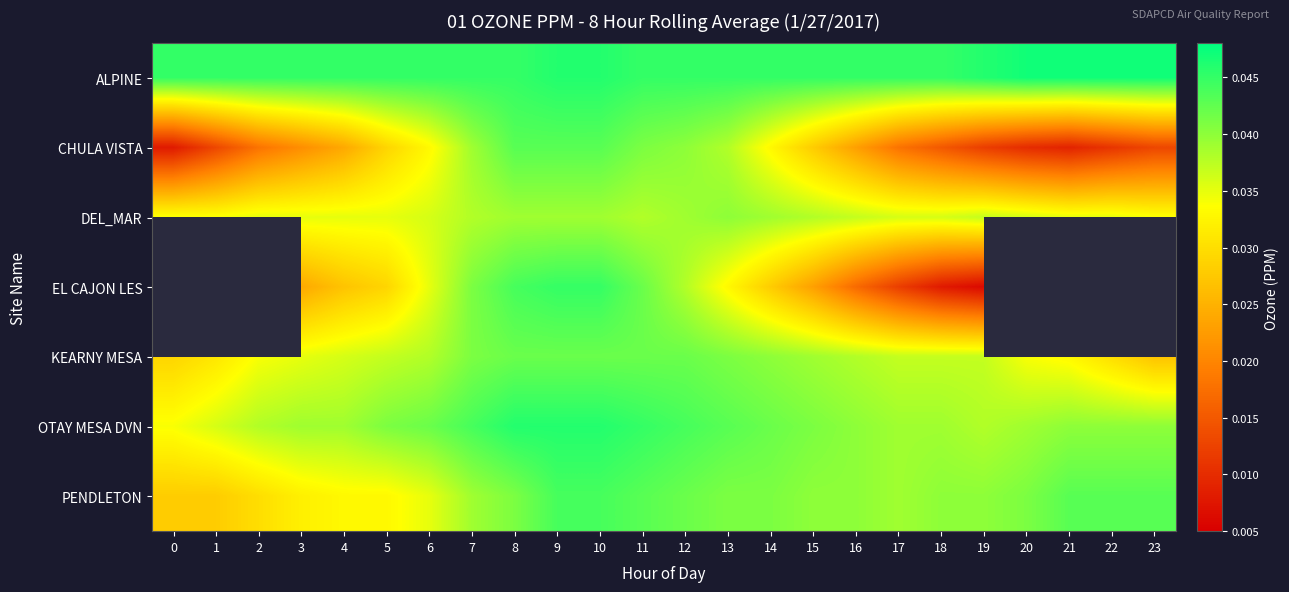

Reading left to right, list all the values displayed in this chart.

ALPINE: 0=0.0	1=0.0	2=0.0	3=0.0	4=0.0	5=0.0	6=0.0	7=0.0	8=0.0	9=0.0	10=0.0	11=0.0	12=0.0	13=0.0	14=0.0	15=0.0	16=0.0	17=0.0	18=0.0	19=0.0	20=0.0	21=0.0	22=0.0	23=0.0
CHULA VISTA: 0=0.0	1=0.0	2=0.0	3=0.0	4=0.0	5=0.0	6=0.0	7=0.0	8=0.0	9=0.0	10=0.0	11=0.0	12=0.0	13=0.0	14=0.0	15=0.0	16=0.0	17=0.0	18=0.0	19=0.0	20=0.0	21=0.0	22=0.0	23=0.0
DEL_MAR: 0=0.0	1=0.0	2=0.0	3=0.0	4=0.0	5=0.0	6=0.0	7=0.0	8=0.0	9=0.0	10=0.0	11=0.0	12=0.0	13=0.0	14=0.0	15=0.0	16=0.0	17=0.0	18=0.0	19=0.0	20=0.0	21=0.0	22=0.0	23=0.0
EL CAJON LES: 0=0.0	1=0.0	2=0.0	3=0.0	4=0.0	5=0.0	6=0.0	7=0.0	8=0.0	9=0.0	10=0.0	11=0.0	12=0.0	13=0.0	14=0.0	15=0.0	16=0.0	17=0.0	18=0.0	19=0.0	20=0.0	21=0.0	22=0.0	23=0.0
KEARNY MESA: 0=0.0	1=0.0	2=0.0	3=0.0	4=0.0	5=0.0	6=0.0	7=0.0	8=0.0	9=0.0	10=0.0	11=0.0	12=0.0	13=0.0	14=0.0	15=0.0	16=0.0	17=0.0	18=0.0	19=0.0	20=0.0	21=0.0	22=0.0	23=0.0
OTAY MESA DVN: 0=0.0	1=0.0	2=0.0	3=0.0	4=0.0	5=0.0	6=0.0	7=0.0	8=0.0	9=0.0	10=0.0	11=0.0	12=0.0	13=0.0	14=0.0	15=0.0	16=0.0	17=0.0	18=0.0	19=0.0	20=0.0	21=0.0	22=0.0	23=0.0
PENDLETON: 0=0.0	1=0.0	2=0.0	3=0.0	4=0.0	5=0.0	6=0.0	7=0.0	8=0.0	9=0.0	10=0.0	11=0.0	12=0.0	13=0.0	14=0.0	15=0.0	16=0.0	17=0.0	18=0.0	19=0.0	20=0.0	21=0.0	22=0.0	23=0.0